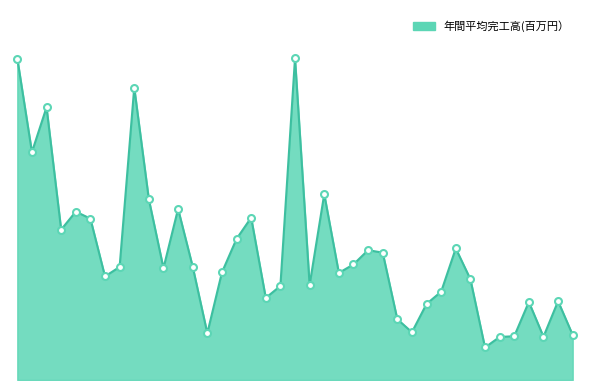

Does the chart display data point markers on the line(s)?

No